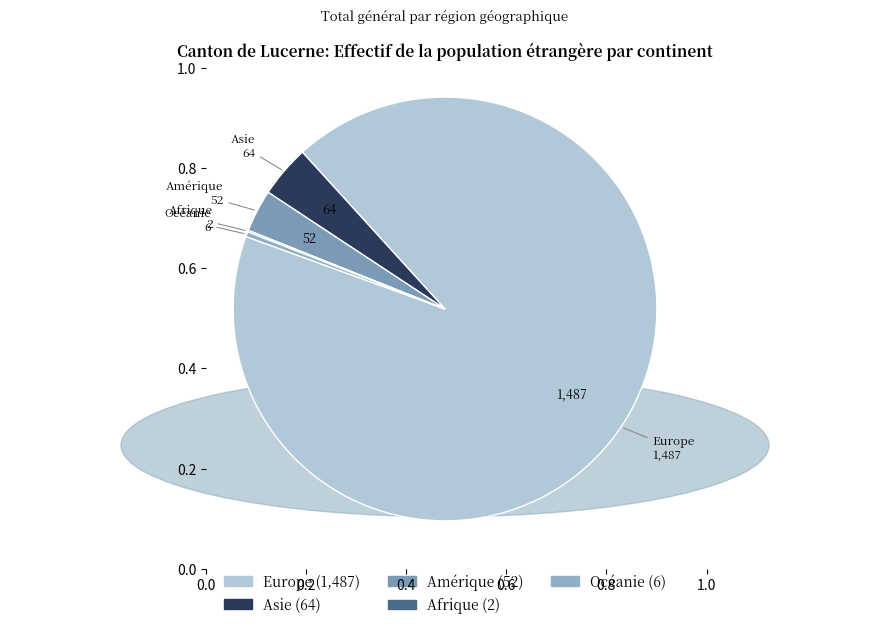

Which category has the biggest portion of the pie?

Europe